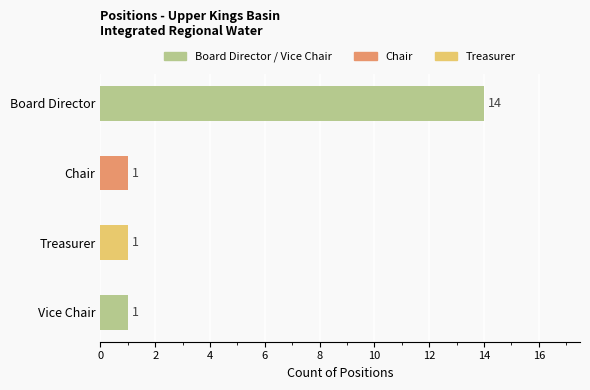

What is the difference between the maximum and minimum values?

13